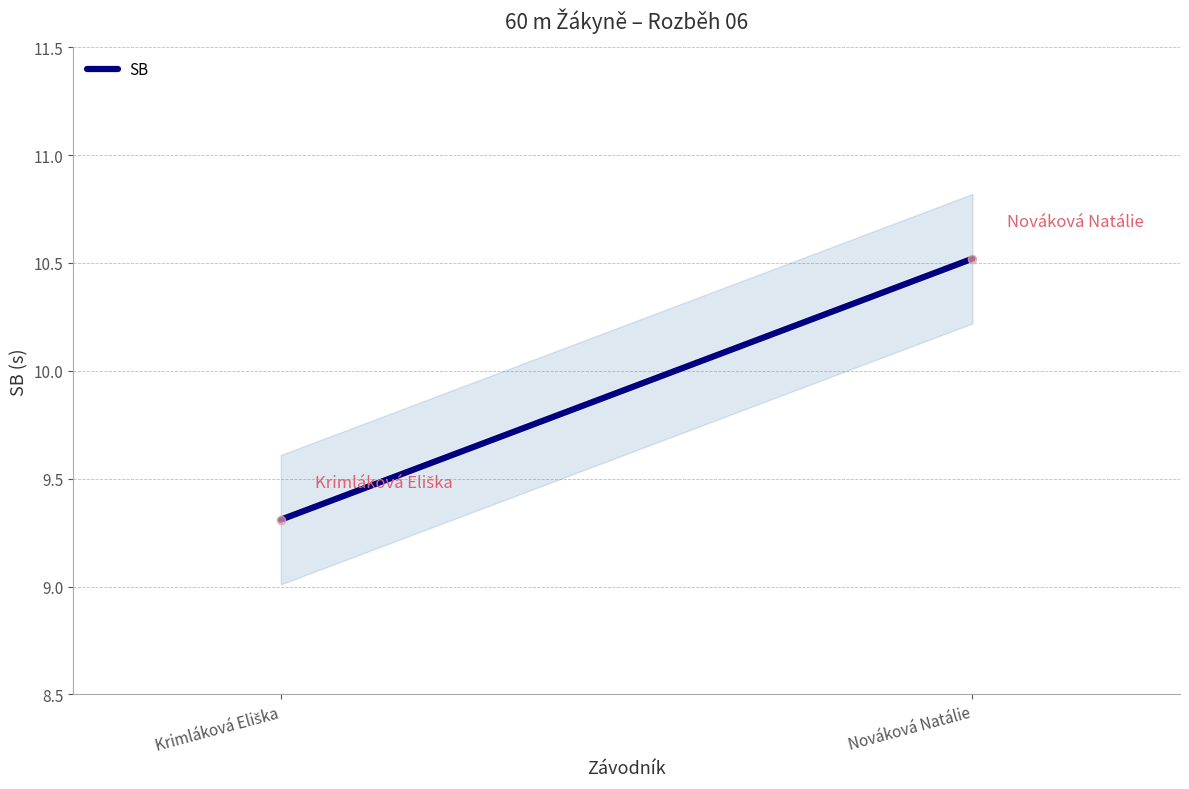

What is the label of the 2nd point from the left?

Nováková Natálie